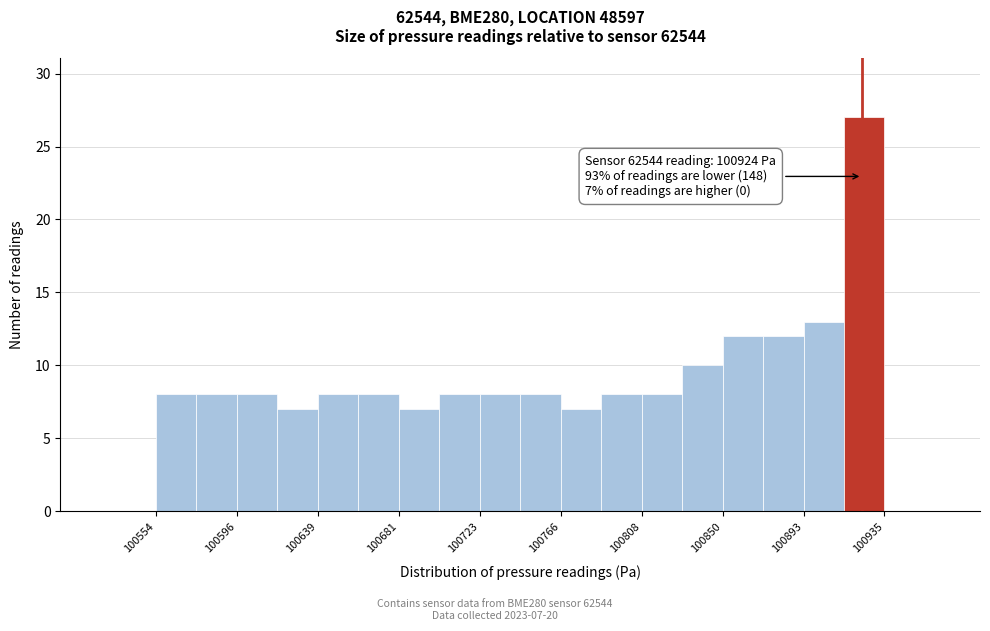

Which range on the x-axis has the tallest bar?

100915 to 100935